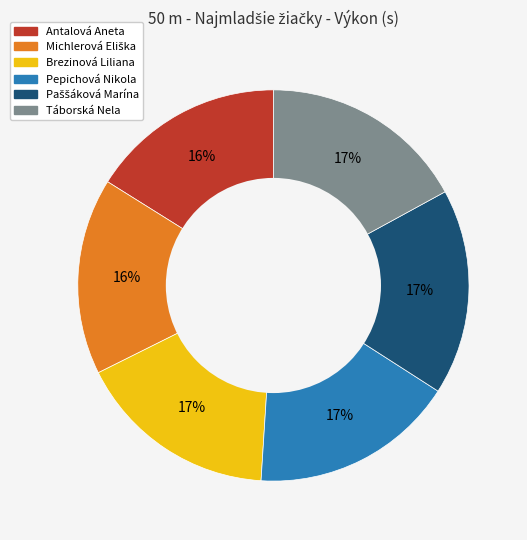

The Táborská Nela slice represents 17% of the pie. True or false?

True